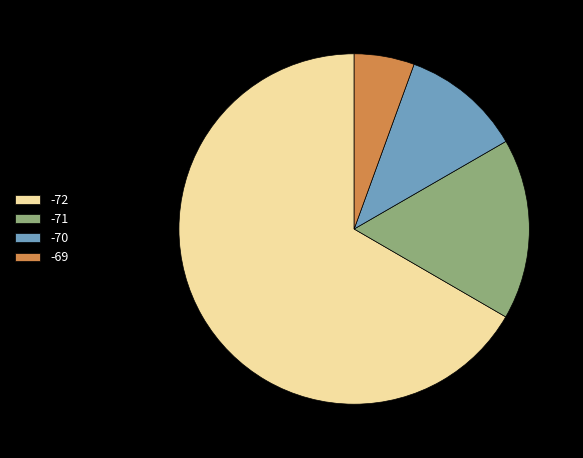

Do -69 and -71 together represent more than half of the pie?

No